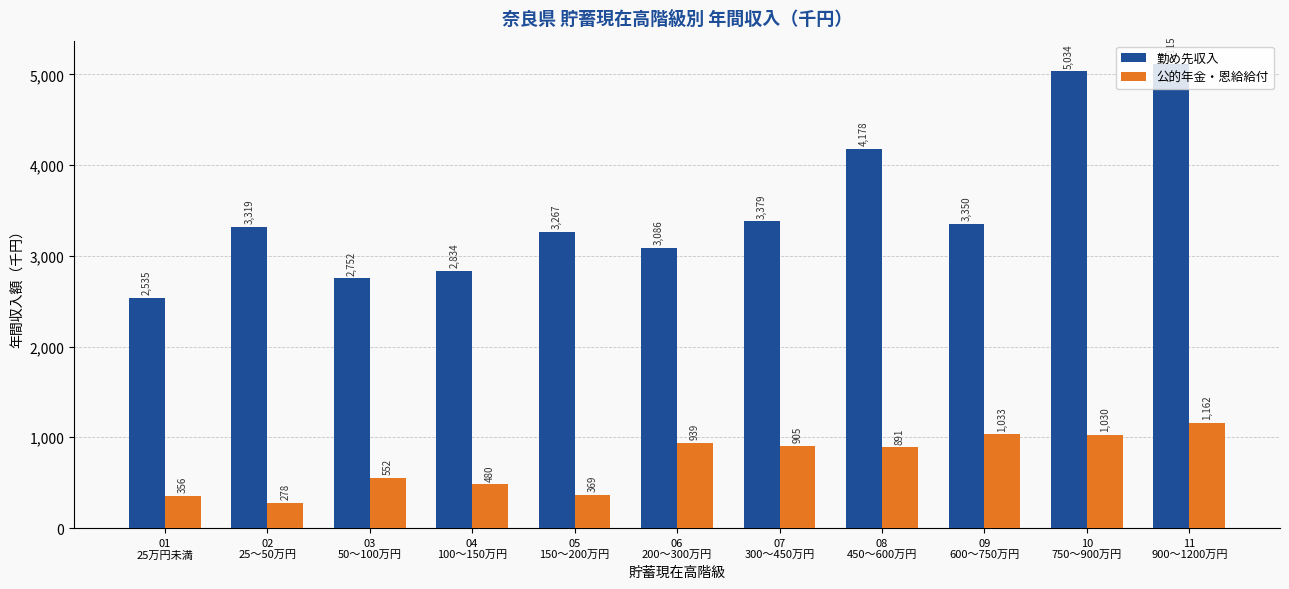

At which category is the sum across all series the highest?

11
900～1200万円